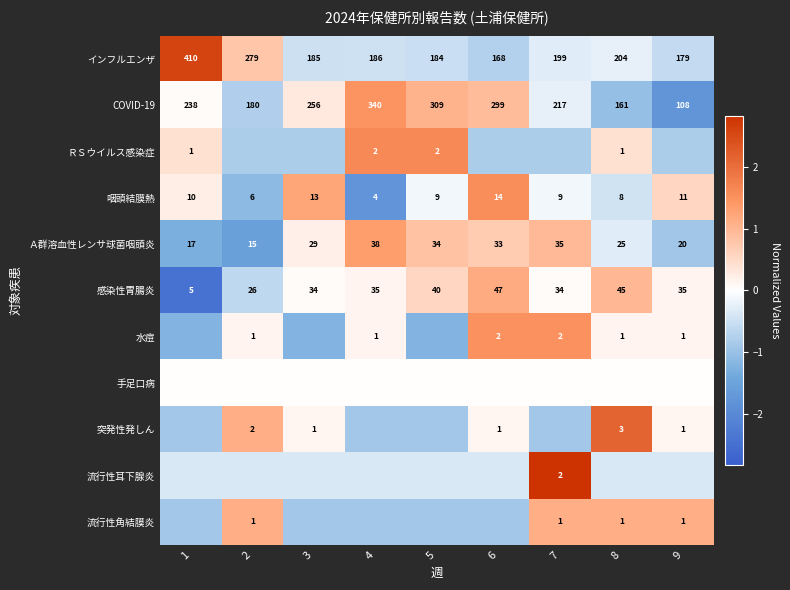

Is the value of Ａ群溶血性レンサ球菌咽頭炎 at 5 greater than the value of 感染性胃腸炎 at 5?

No